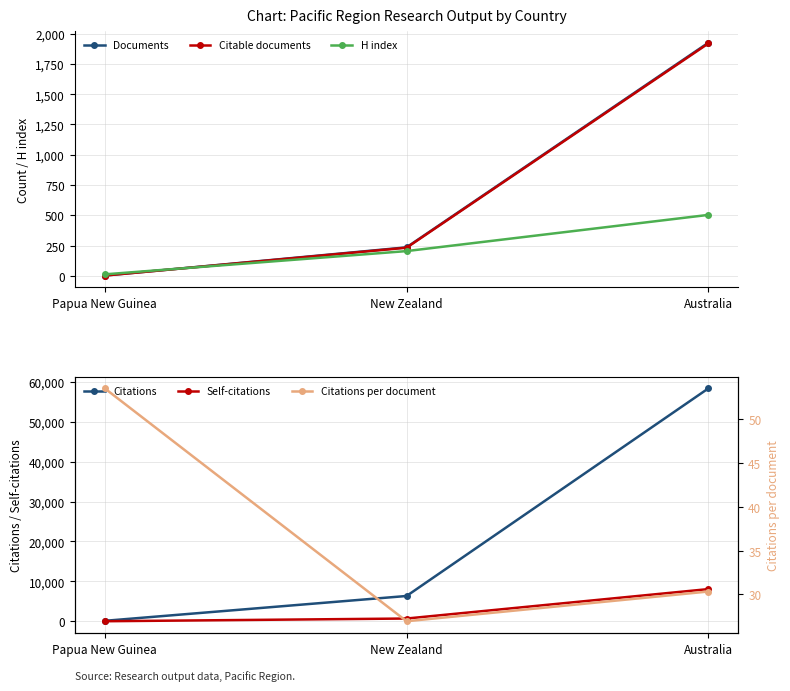

What is the total value across all series at Australia?

70818.3